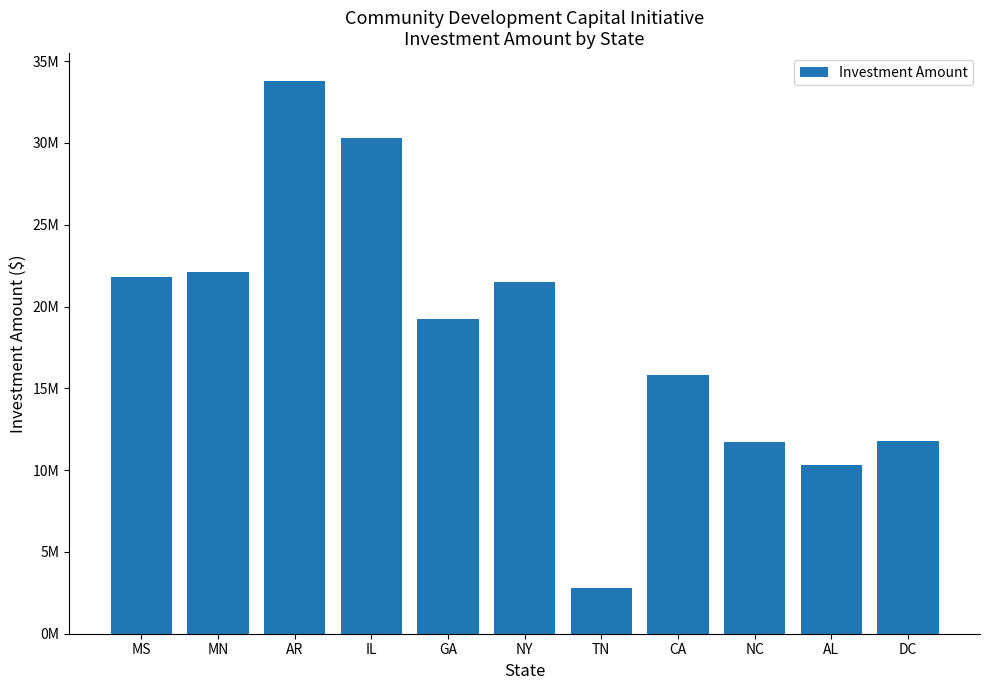

Rank the categories by value from highest to lowest.

AR, IL, MN, MS, NY, GA, CA, DC, NC, AL, TN